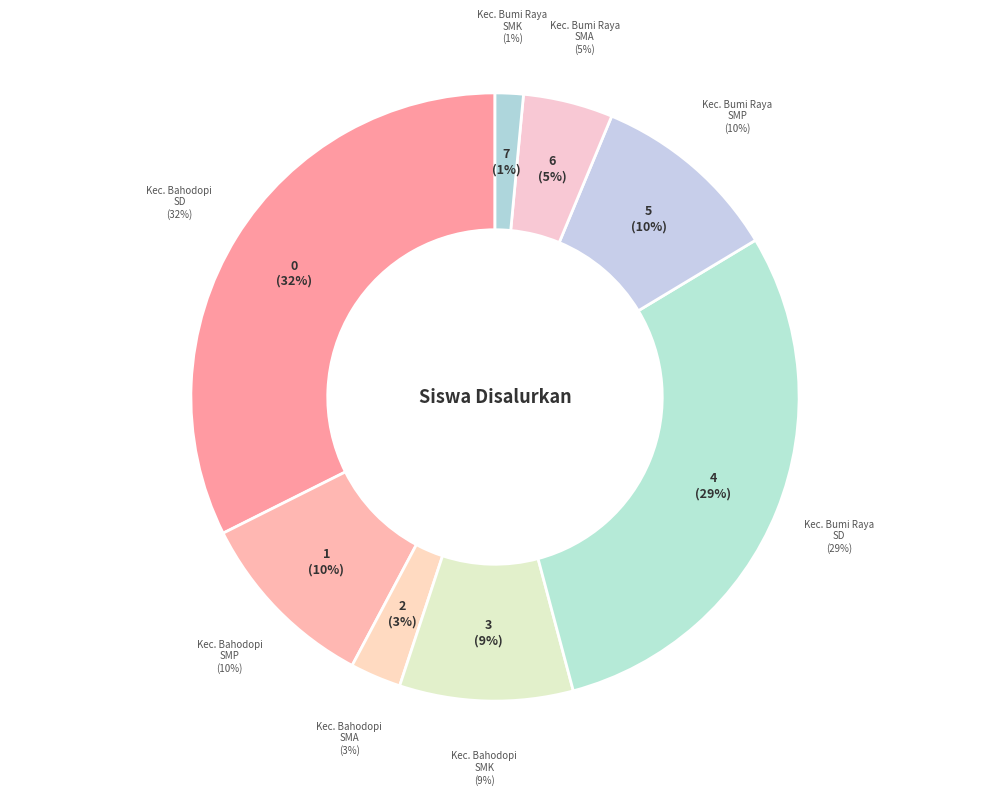

What is the change in value from Kec. Bahodopi SMA to Kec. Bahodopi SMK?

+161